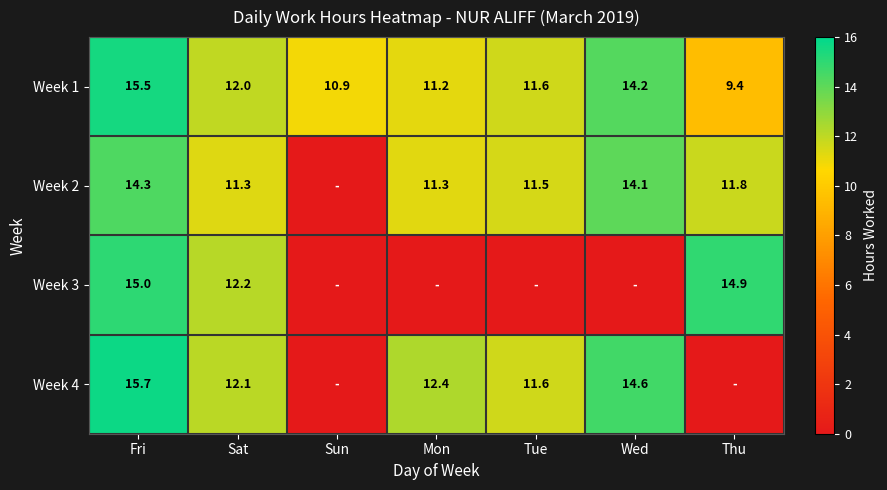

True or false: Week 3 has a value of 14.9 at Thu.

True